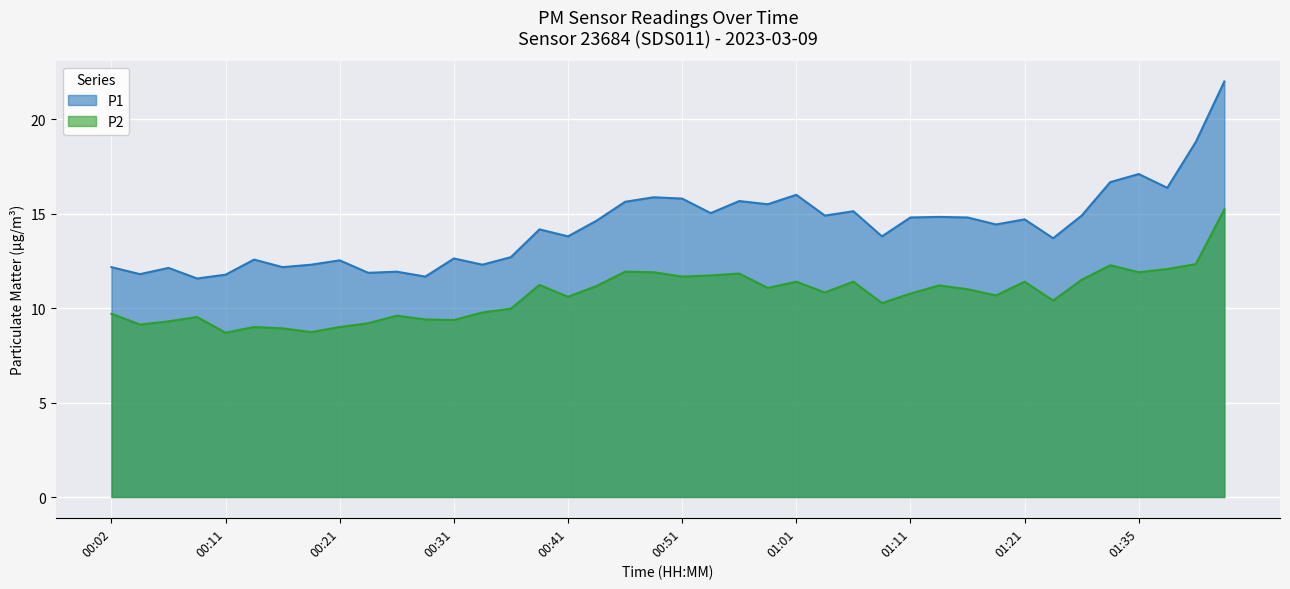

Which series has the widest spread of values?

P1